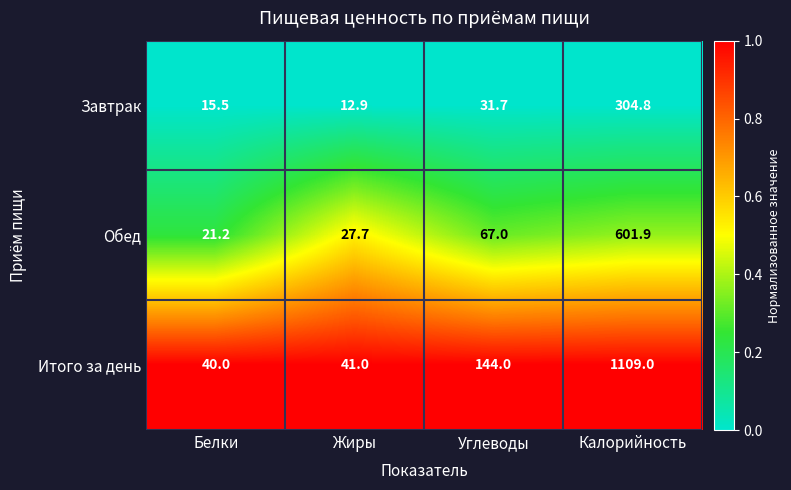

What value does the Обед series have at Жиры?

27.7